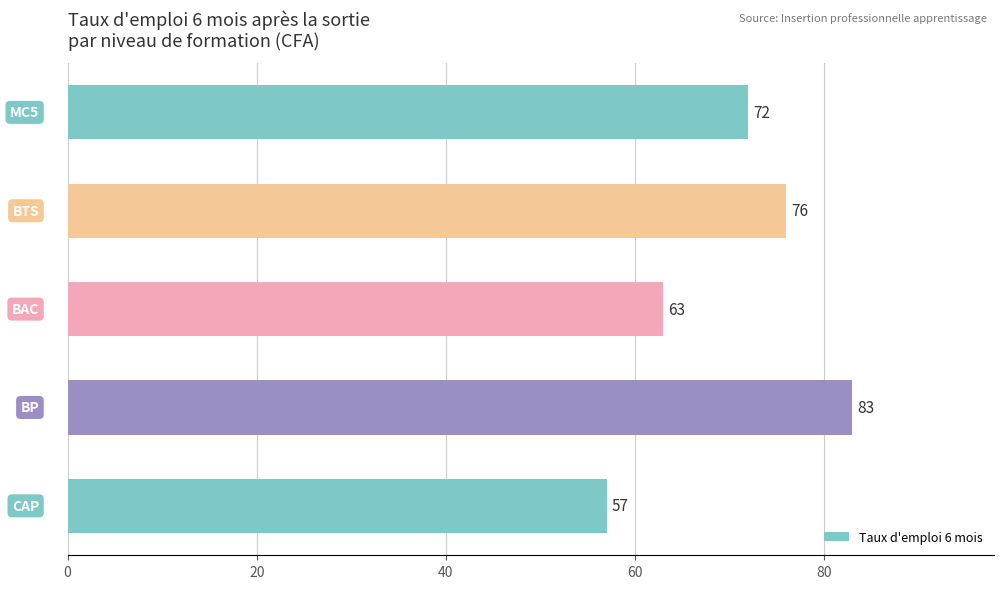

How many values are between 63 and 76?

3